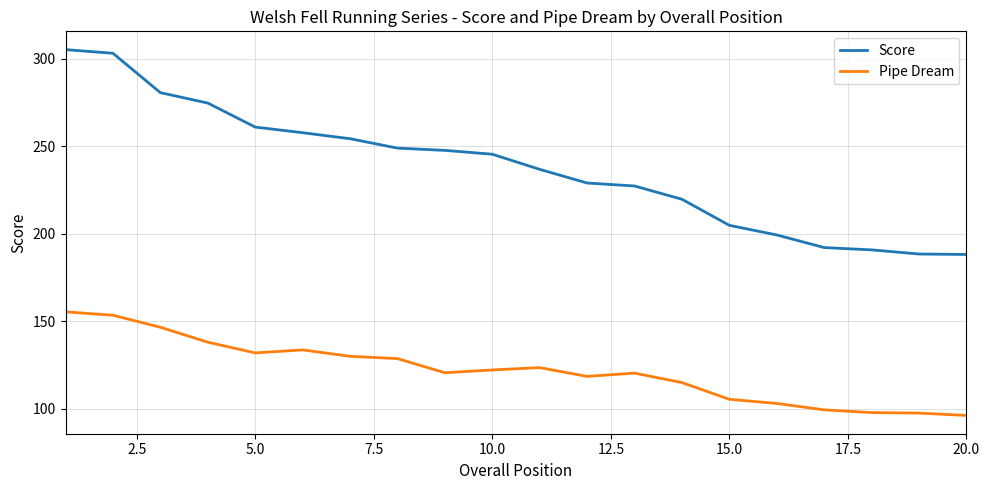

Rank the series by their average value, from highest to lowest.

Score, Pipe Dream